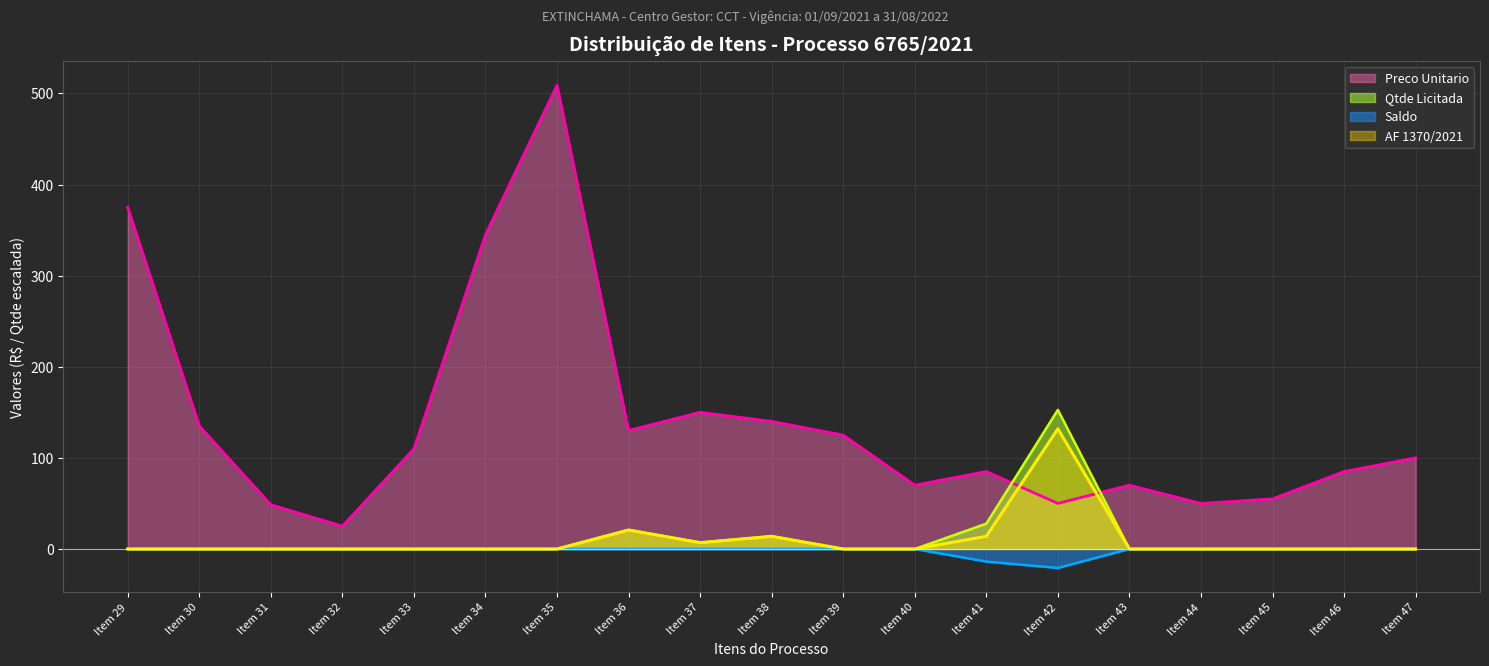

At how many categories does at least one series exceed 411?

1